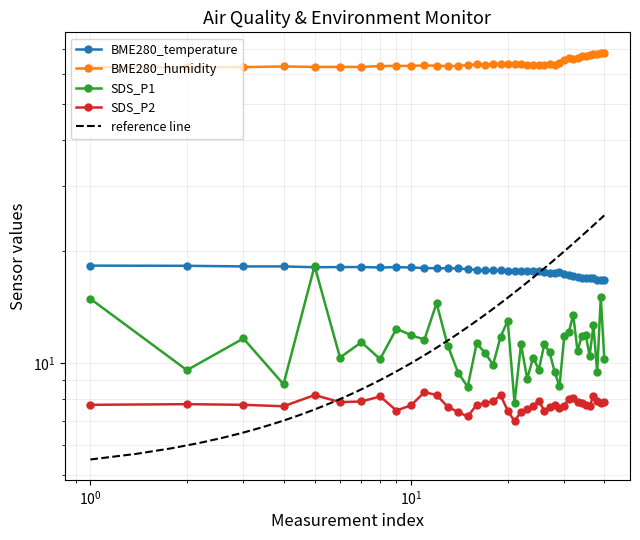

Reading left to right, what are all the values shown in this chart?

BME280_temperature: 18.3	18.3	18.2	18.2	18.1	18.1	18.1	18.1	18.1	18.1	18.0	18.0	18.0	18.0	17.9	17.8	17.8	17.8	17.8	17.8	17.7	17.7	17.7	17.7	17.7	17.6	17.5	17.5	17.6	17.4	17.3	17.2	17.0	16.9	17.0	17.0	16.9	16.8	16.8	16.8
BME280_humidity: 62.7	62.6	62.7	62.9	62.8	62.8	62.7	63.1	63.2	63.1	63.3	63.2	63.0	63.2	63.5	63.8	63.7	63.8	63.9	64.0	64.0	63.9	63.6	63.6	63.4	63.6	63.7	63.6	64.3	65.6	66.2	66.1	66.4	67.3	67.0	67.6	67.8	68.1	68.5	68.3
SDS_P1: 14.9	9.6	11.7	8.8	18.3	10.3	11.4	10.2	12.4	11.9	11.6	14.5	11.2	9.4	8.6	11.3	10.7	9.9	11.8	13.0	7.8	11.2	9.1	10.3	9.6	11.2	10.7	9.5	8.7	11.8	12.1	13.5	10.8	11.8	11.9	10.4	12.6	9.4	15.1	10.3
SDS_P2: 7.7	7.8	7.7	7.7	8.2	7.8	7.9	8.1	7.5	7.7	8.3	8.2	7.6	7.4	7.2	7.7	7.8	7.9	8.2	7.5	7.0	7.4	7.5	7.7	7.9	7.5	7.6	7.7	7.6	7.7	8.0	8.1	7.8	7.8	7.7	7.7	8.1	7.9	7.8	7.8